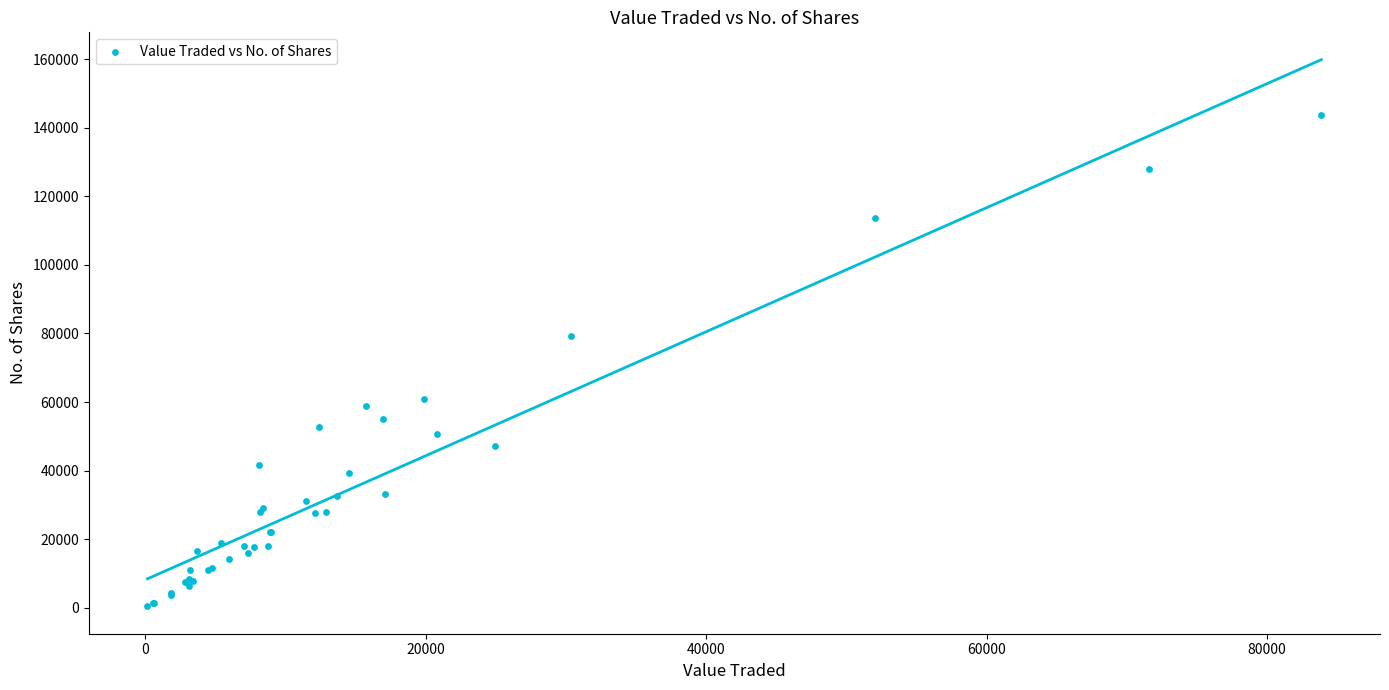

What Y value in the scatter plot is closest to 71978?

79240